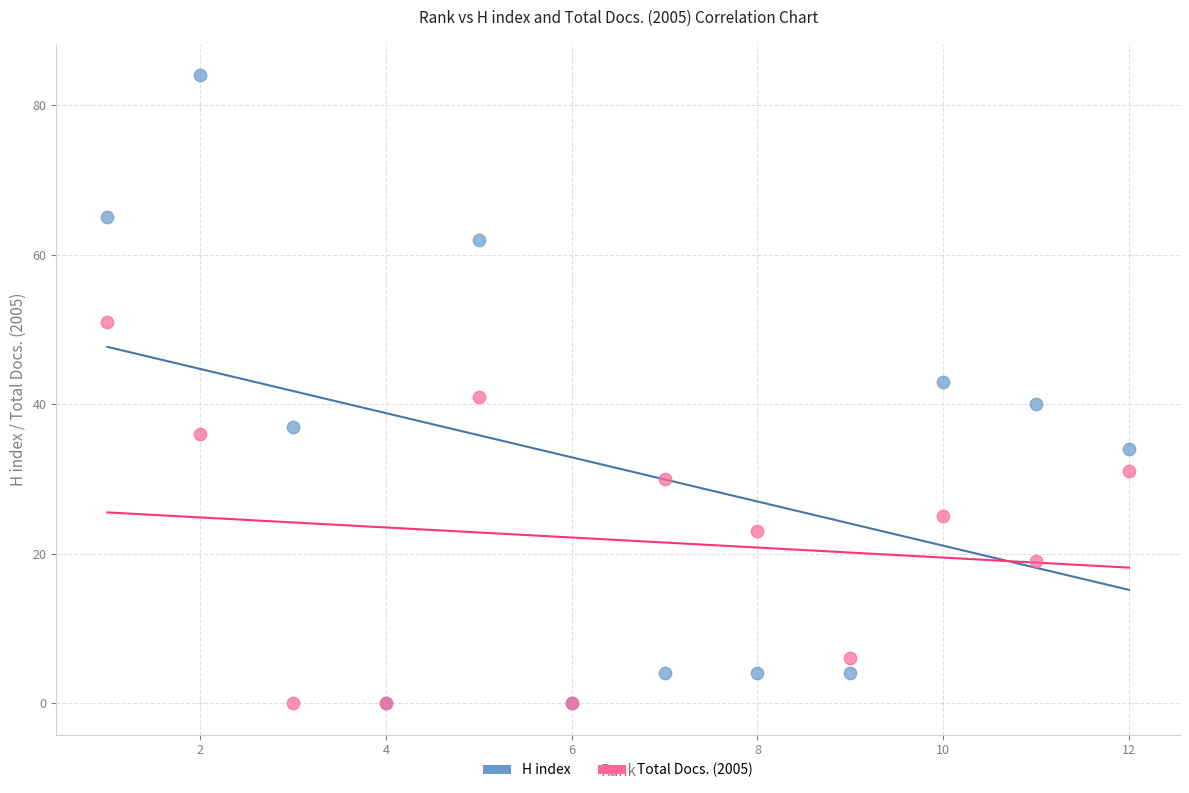

Which series reaches the maximum Y coordinate?

H index